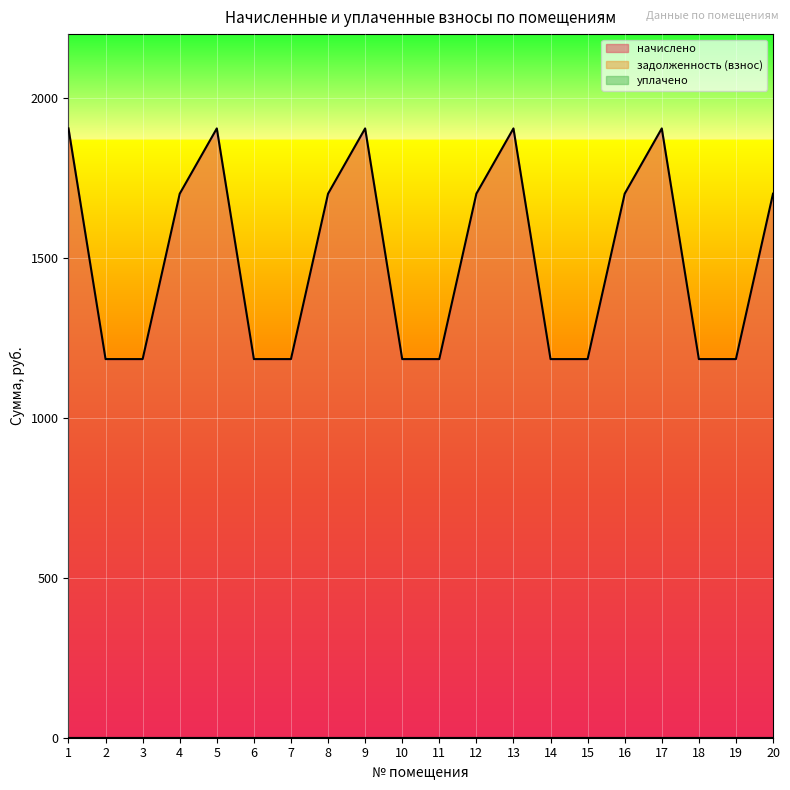

The value of задолженность (взнос) at 2 is 0.0. True or false?

True